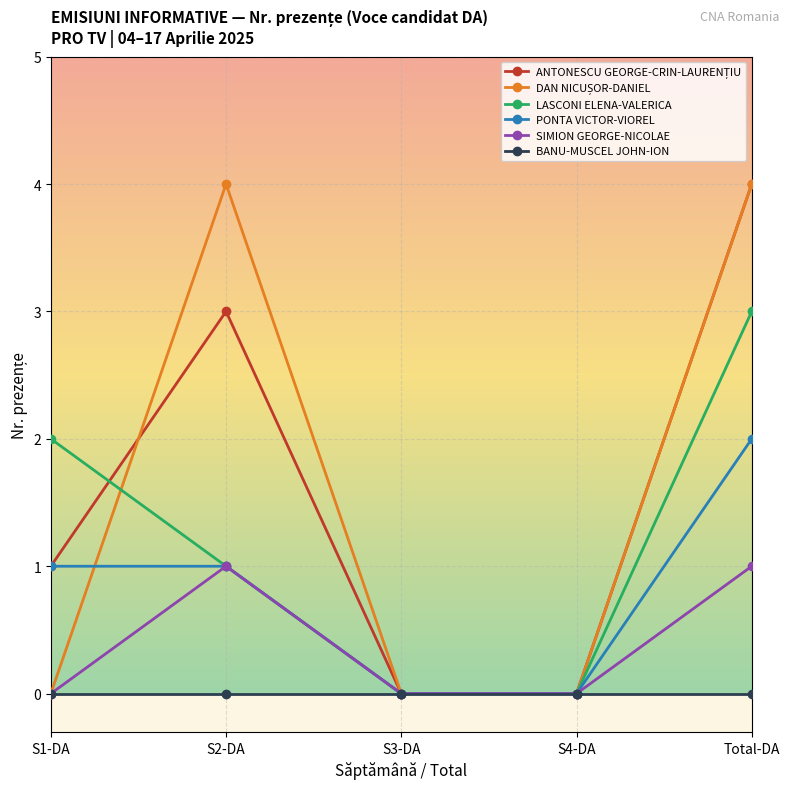

How many values in the LASCONI ELENA-VALERICA series are below 1?

2